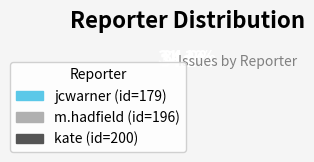

To the nearest percent, what portion does jcwarner represent?

31%